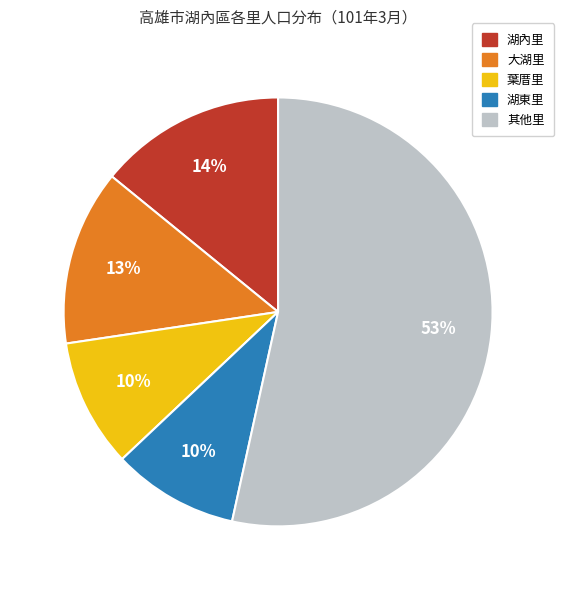

Does any single category account for the majority?

Yes